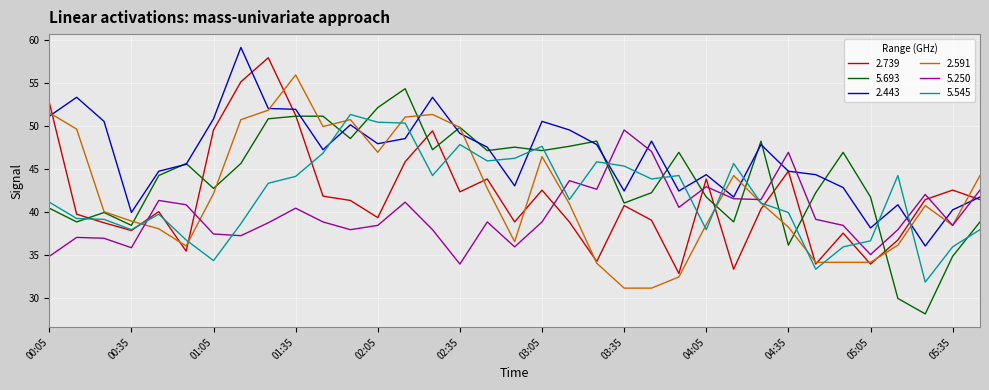

Which series has the largest total across all categories?

2.443